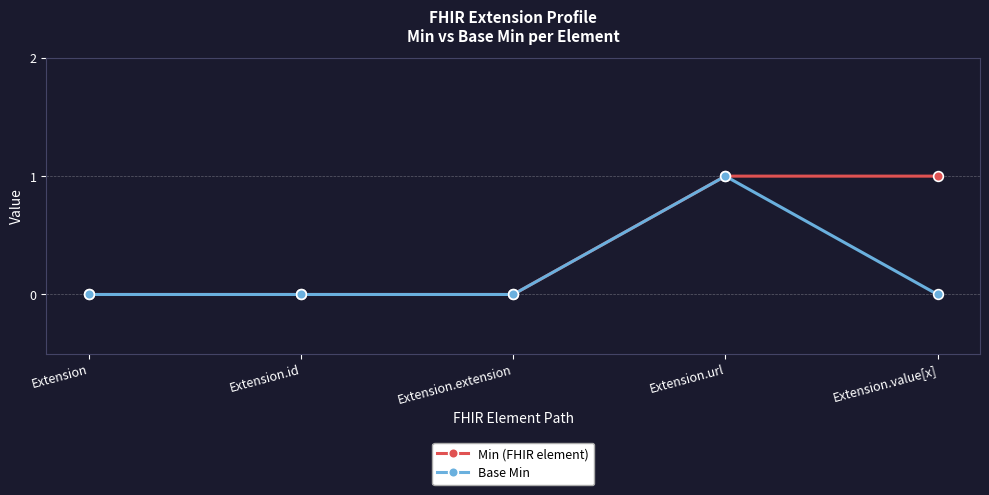

Is this an area chart (filled region under the line)?

No